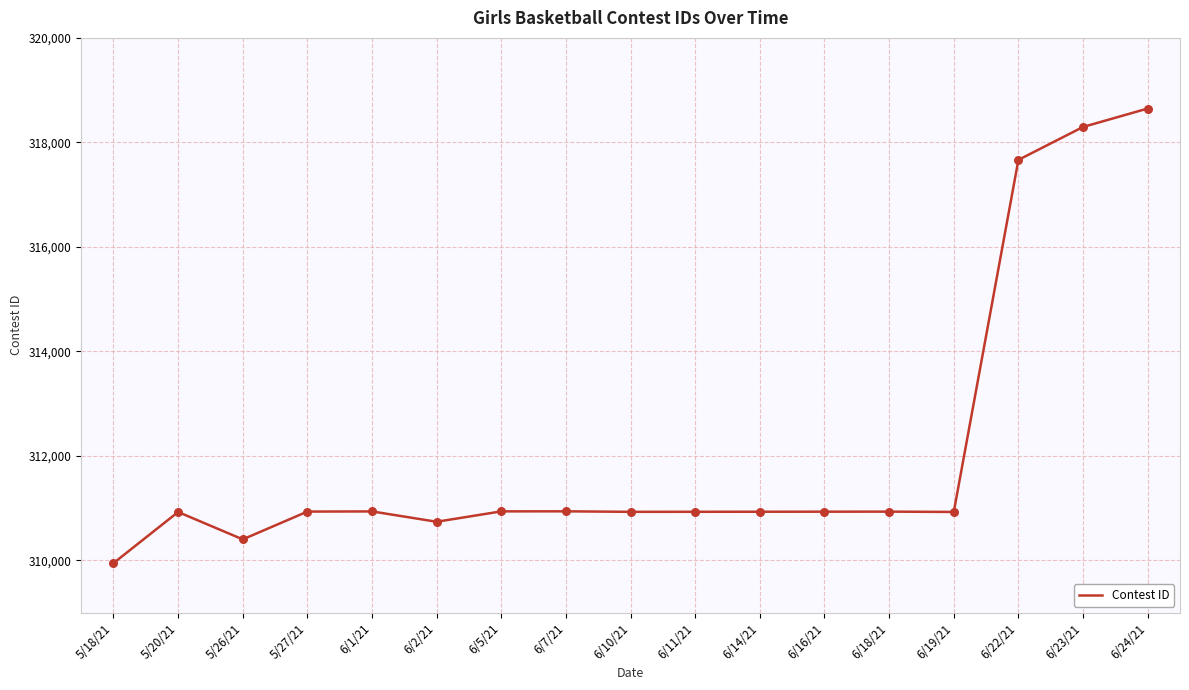

Between 5/26/21 and 6/14/21, which is larger?

6/14/21